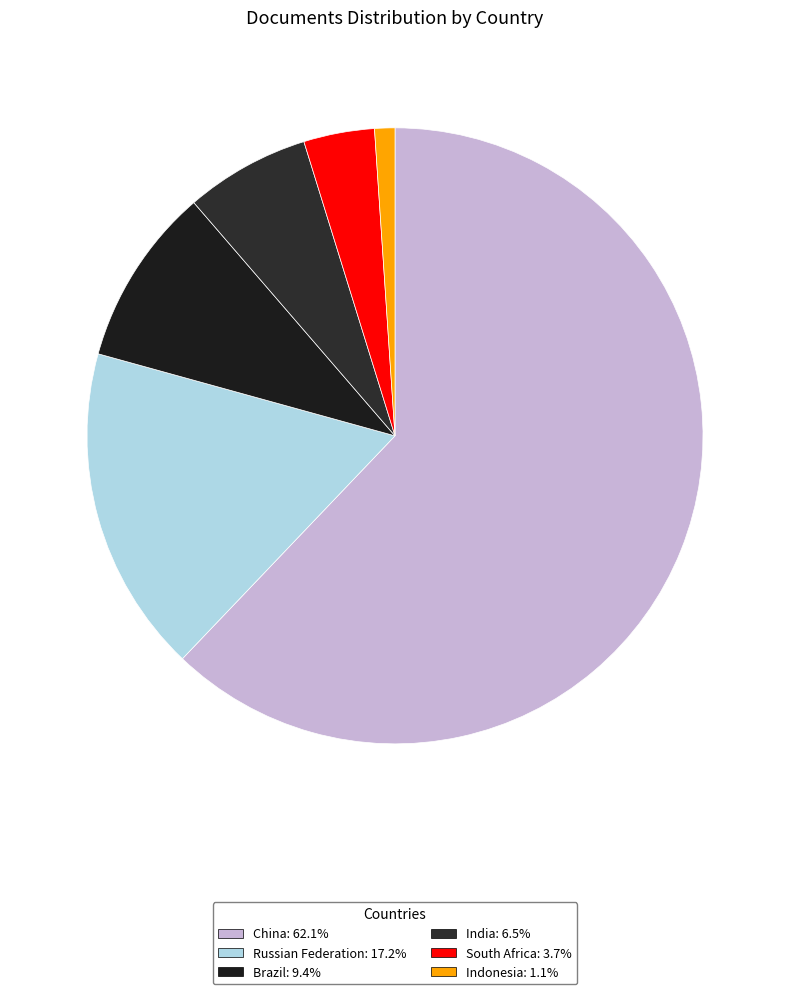

What is the ratio of the value at China to the value at Russian Federation?

3.6